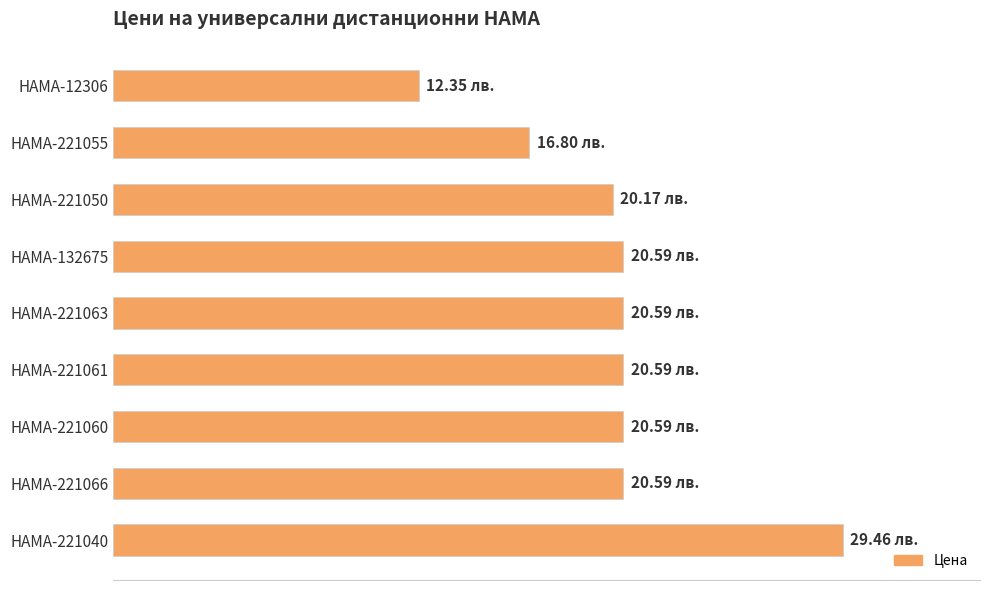

Are the bars grouped side by side (vs. stacked)?

No